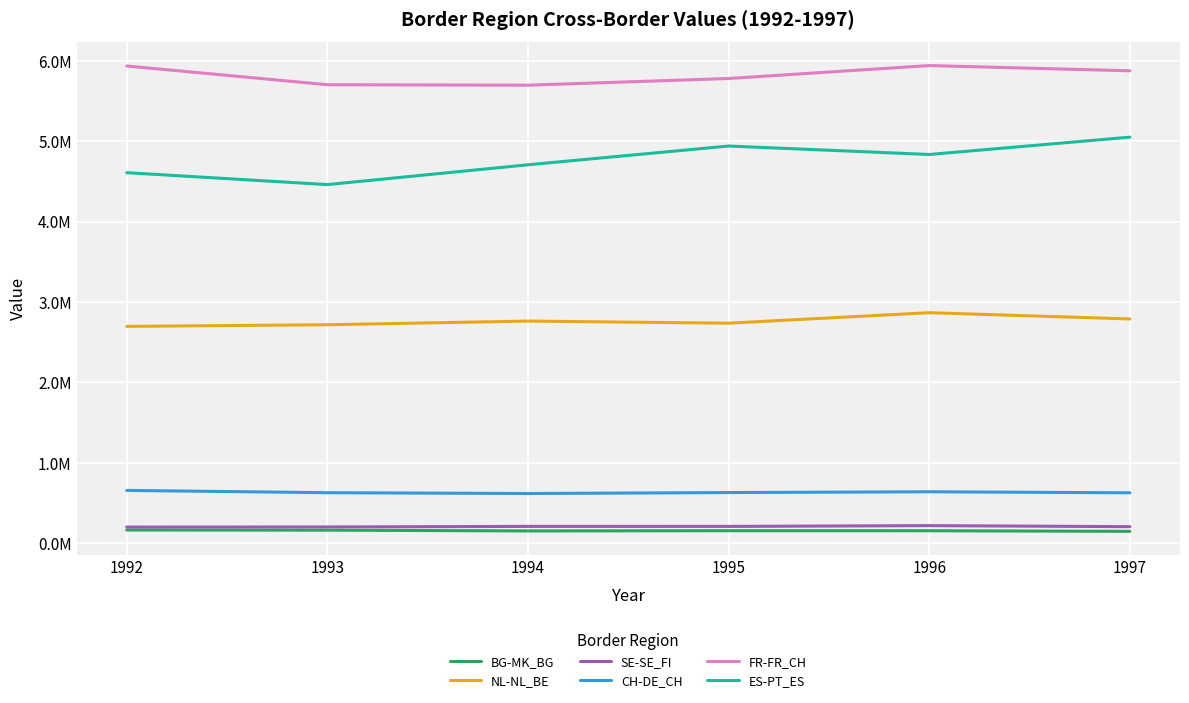

At which category is the sum across all series the highest?

1997